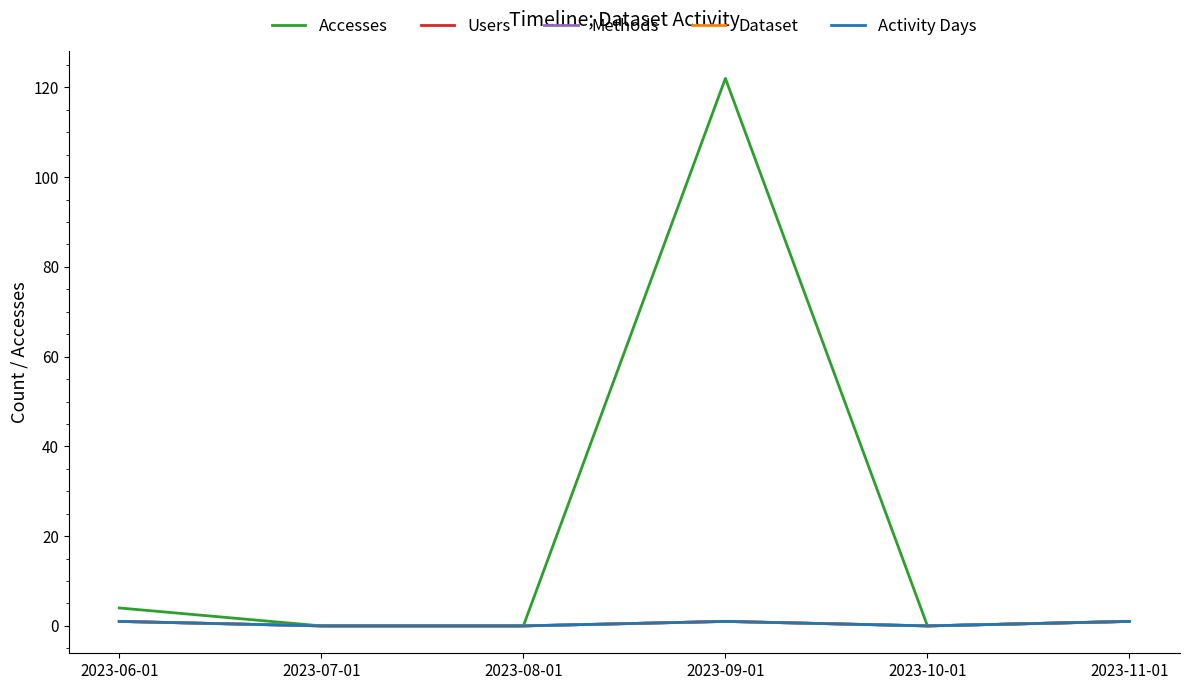

At 2023-06-01, list the series in order from largest to smallest.

Accesses, Users, Methods, Dataset, Activity Days